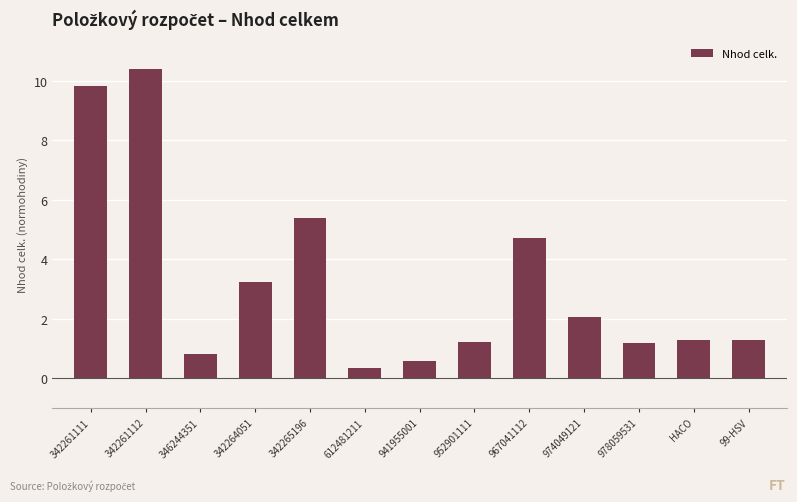

What is the value of the 12th bar from the left?

1.3